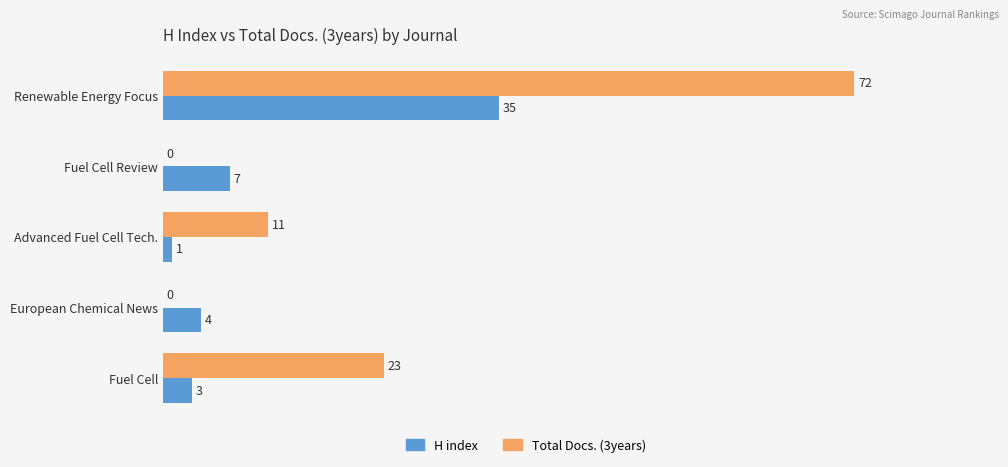

What is the maximum value shown in the chart?

72